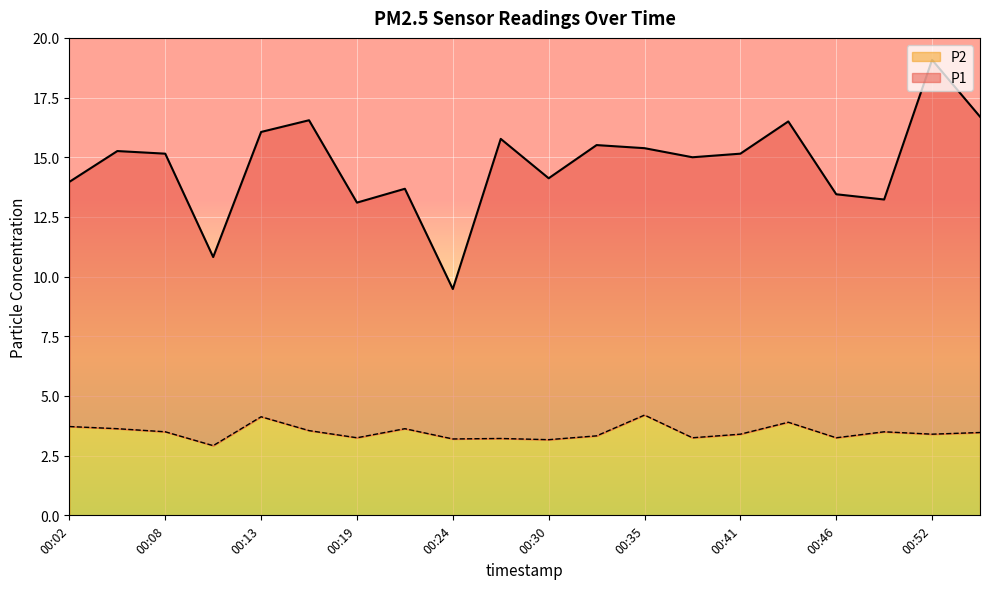

What is the lowest value of the P2 series?

2.9